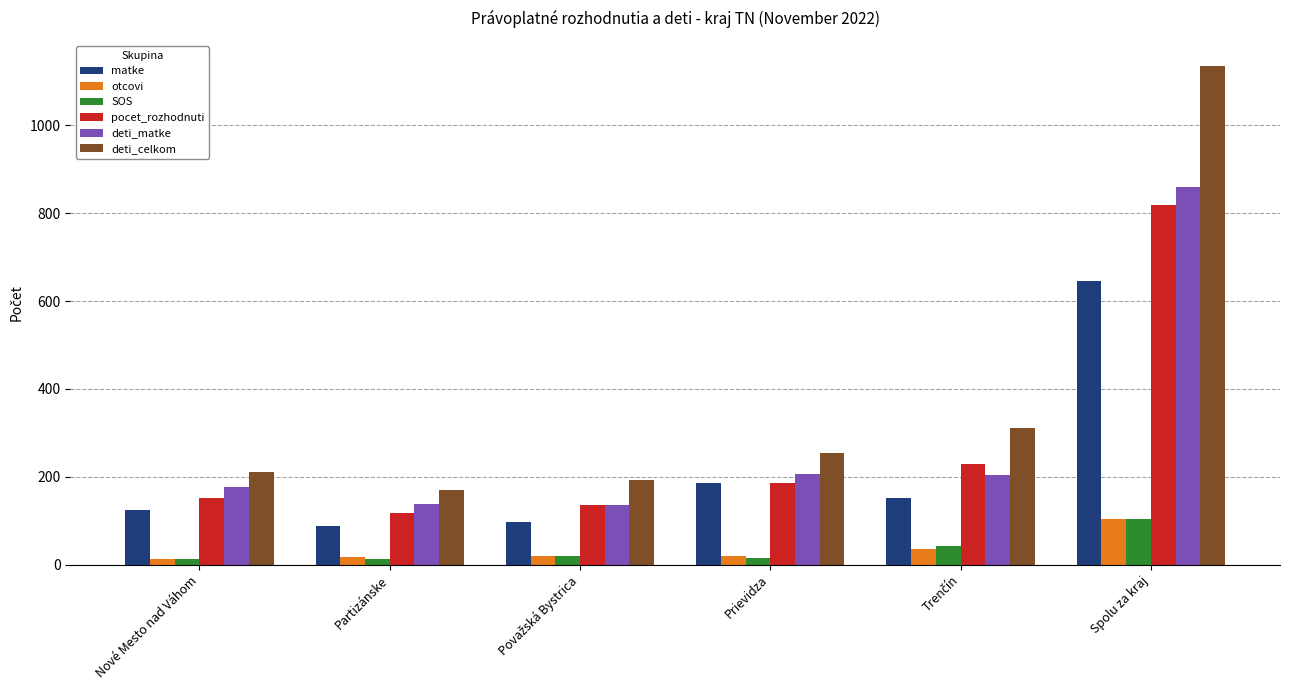

What is the highest value of the pocet_rozhodnuti series?

819